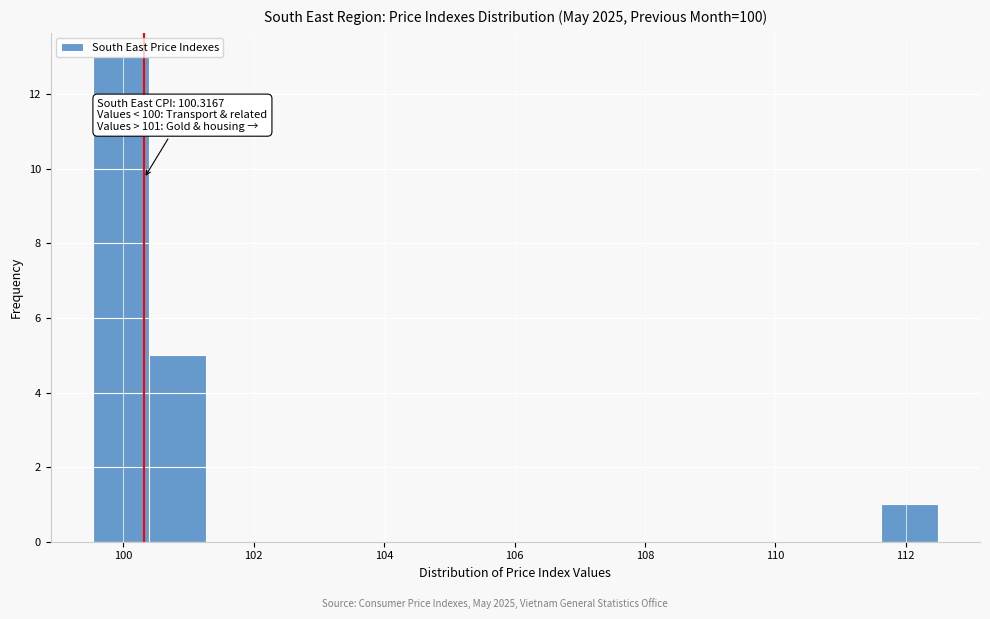

Which range on the x-axis has the tallest bar?

99.6 to 100.4